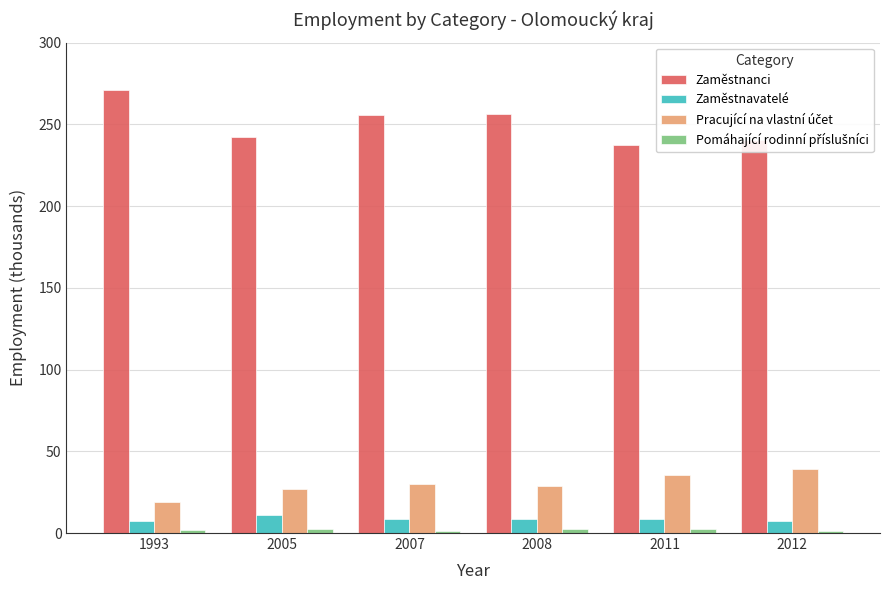

What is the greatest value displayed?

271.2